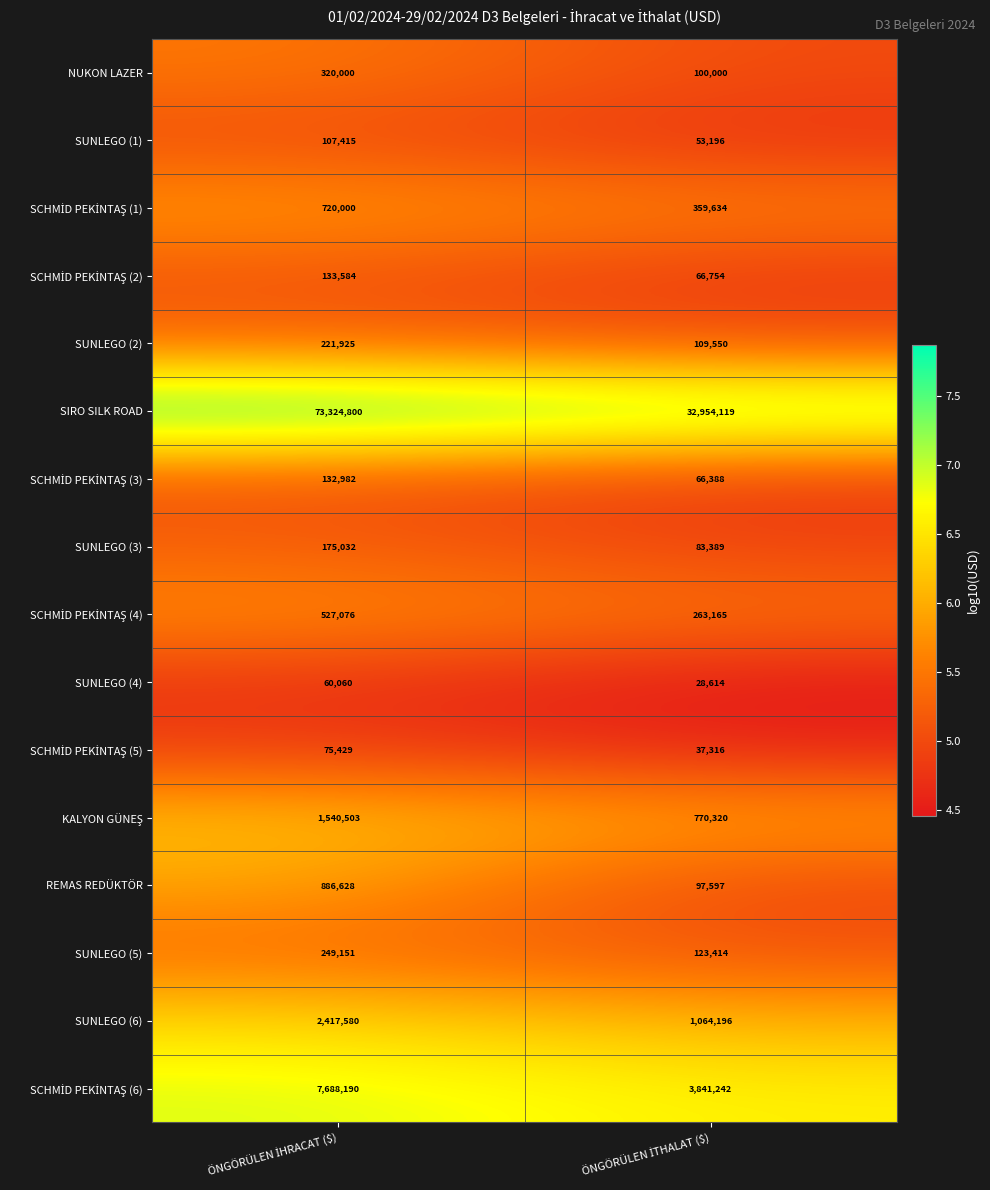

What is the sum of all REMAS REDÜKTÖR values?

984225